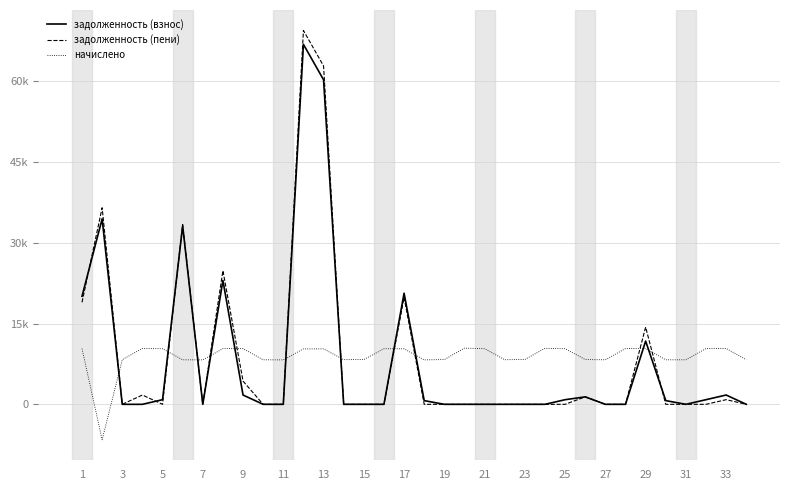

What is the sum of all начислено values?

301688.2